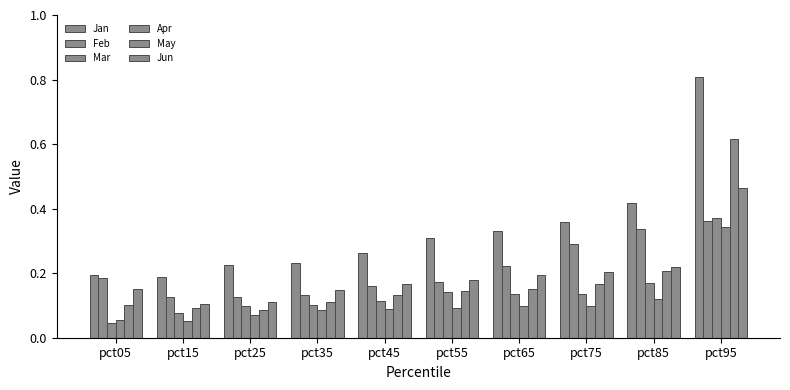

What is the difference between the Mar values at pct75 and pct95?

0.2